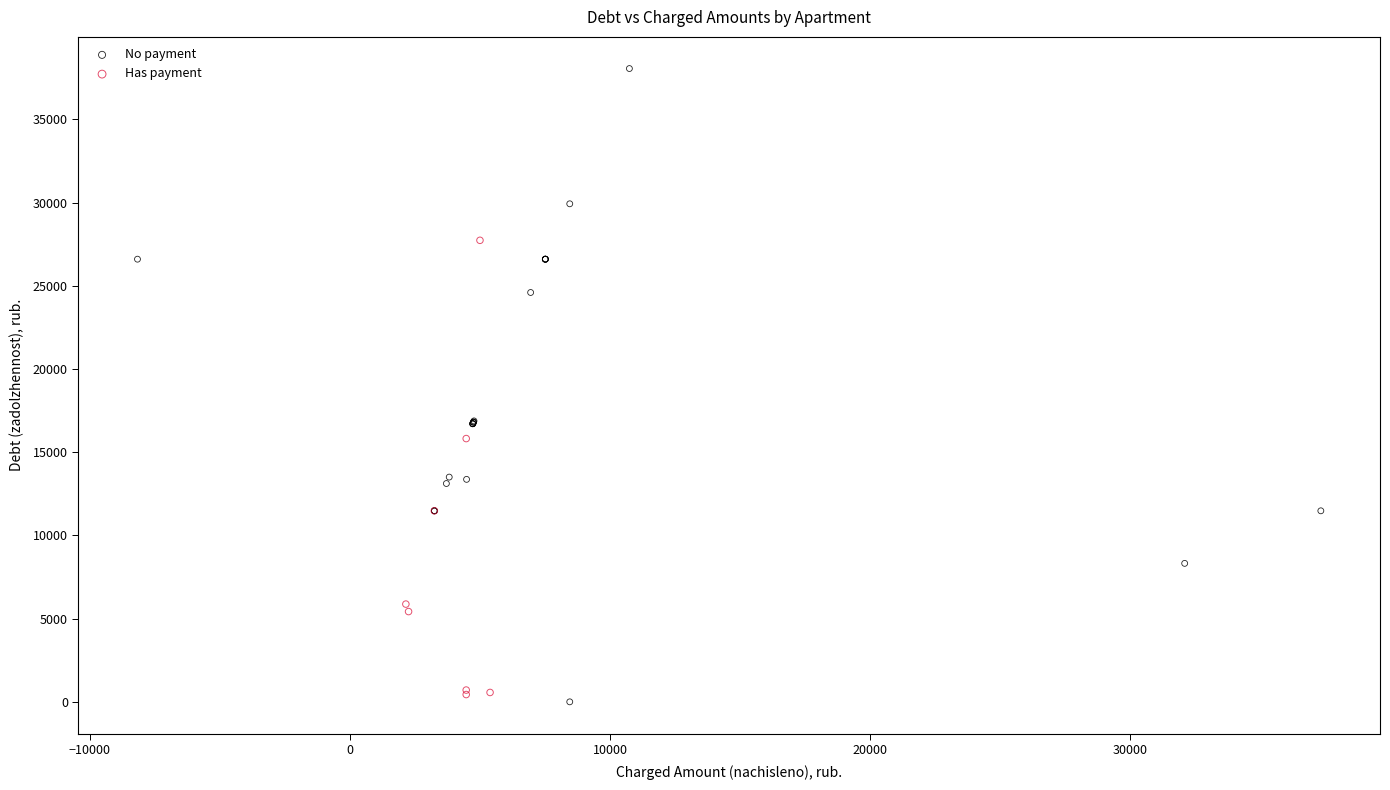

Which series has the largest Y range (max minus min)?

No payment